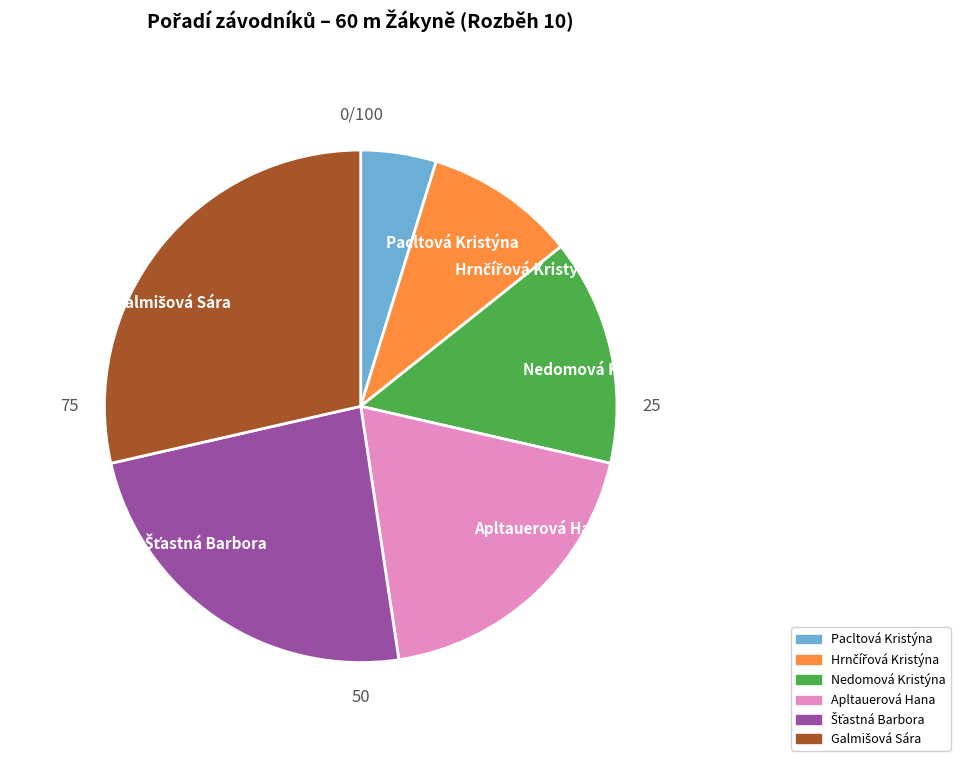

Does Pacltová Kristýna account for over 50% of the chart?

No